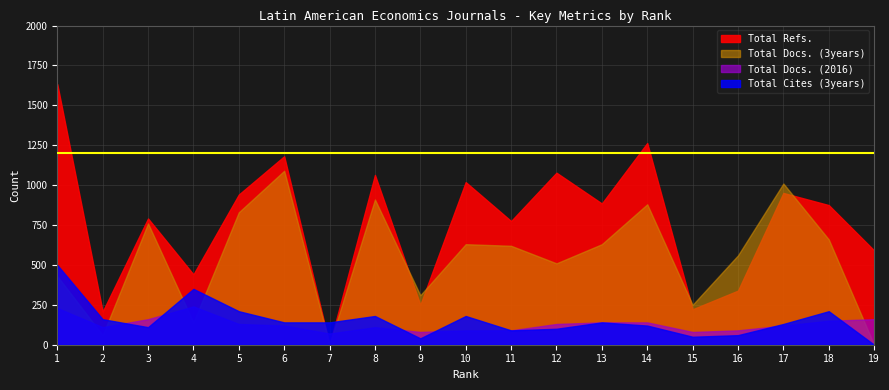

How many interior local valleys does the Total Docs. (3years) series have?

6